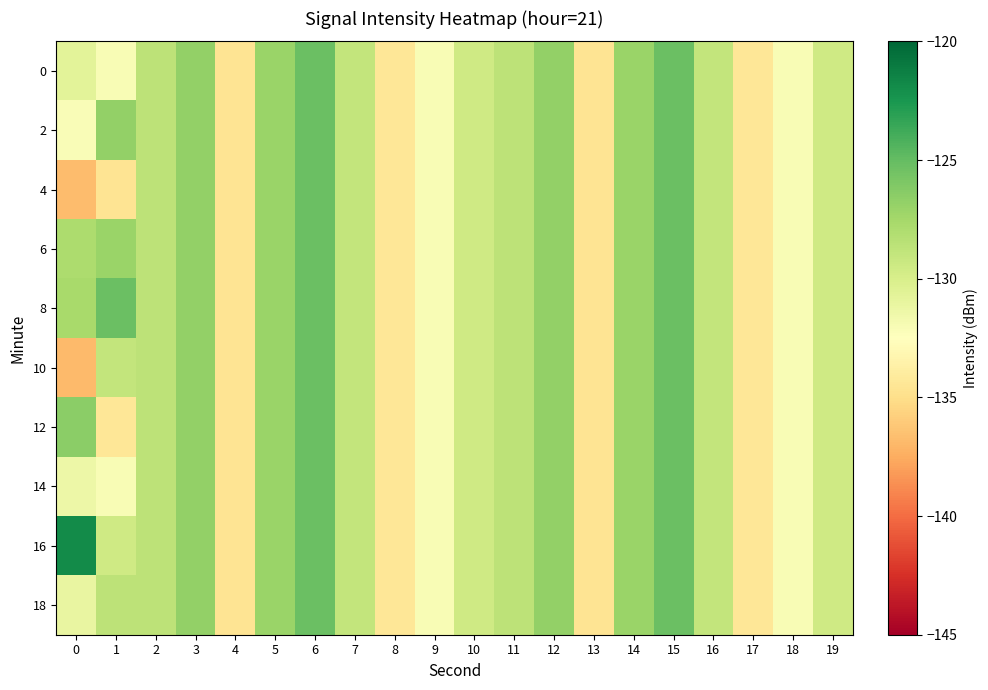

What is the greatest value displayed?

-121.9